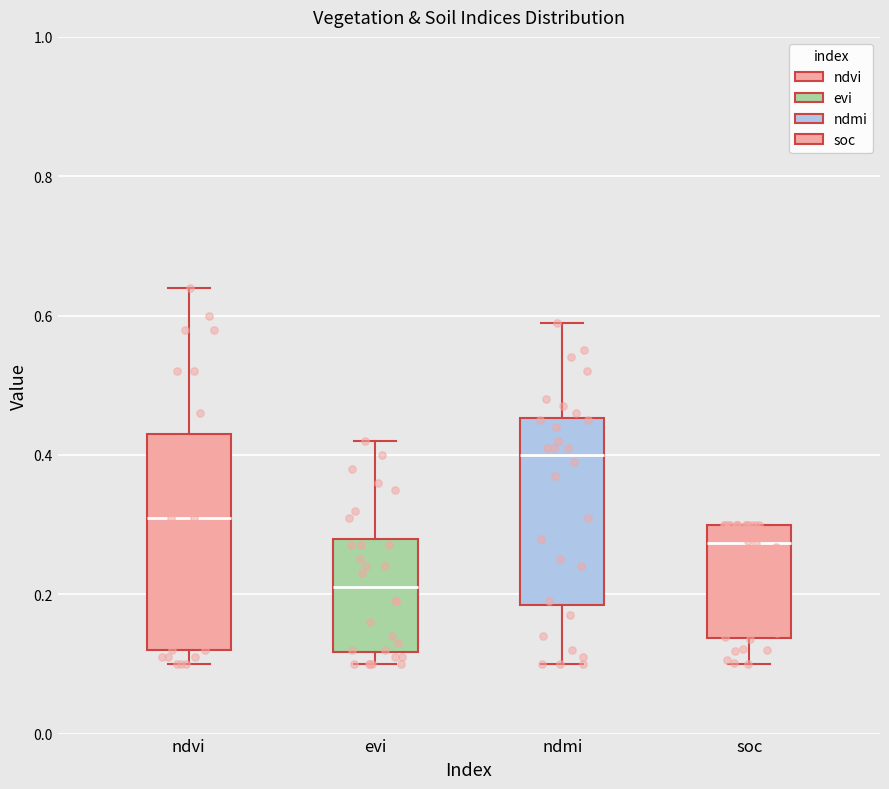

Which box has the lowest median line?

evi